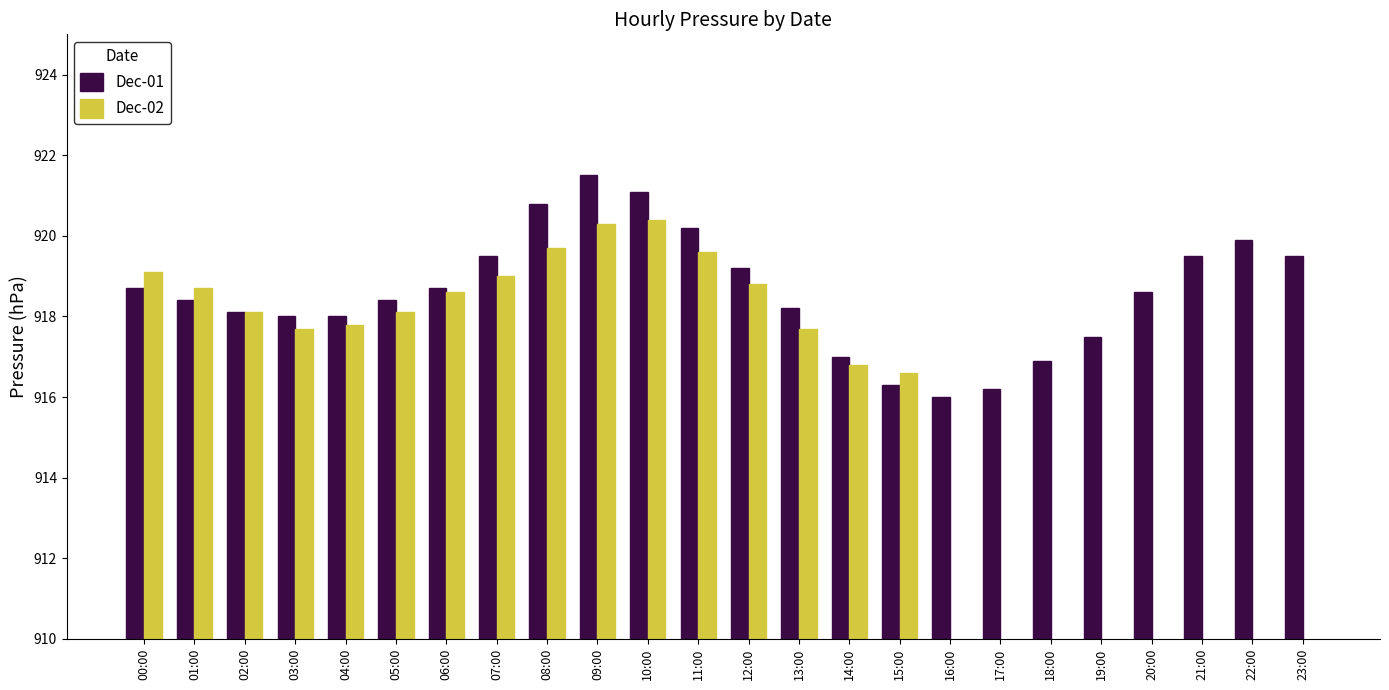

What is the difference between the second highest and minimum values in the Dec-02 series?

920.3